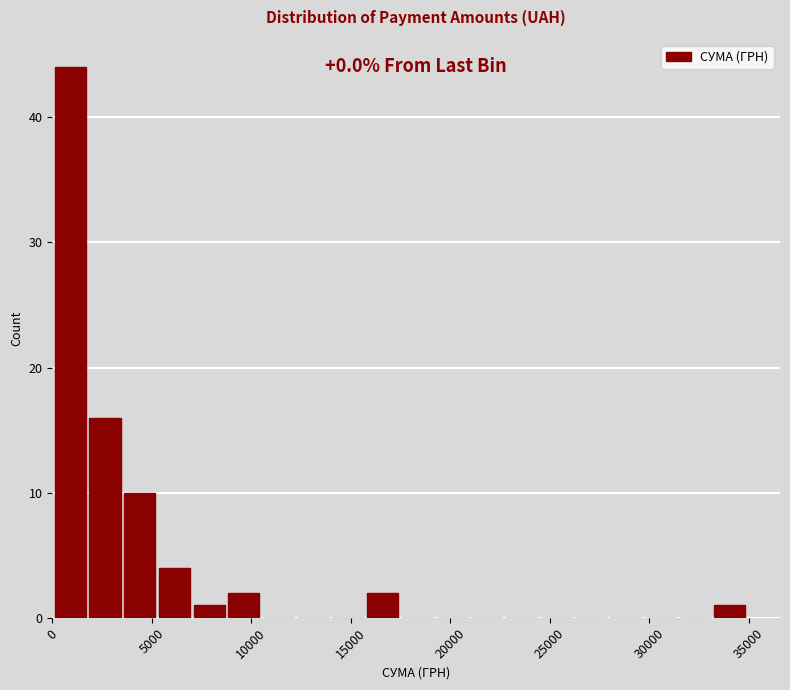

Read against the x-axis, roughly where is the centre of the tallest bar?

1000